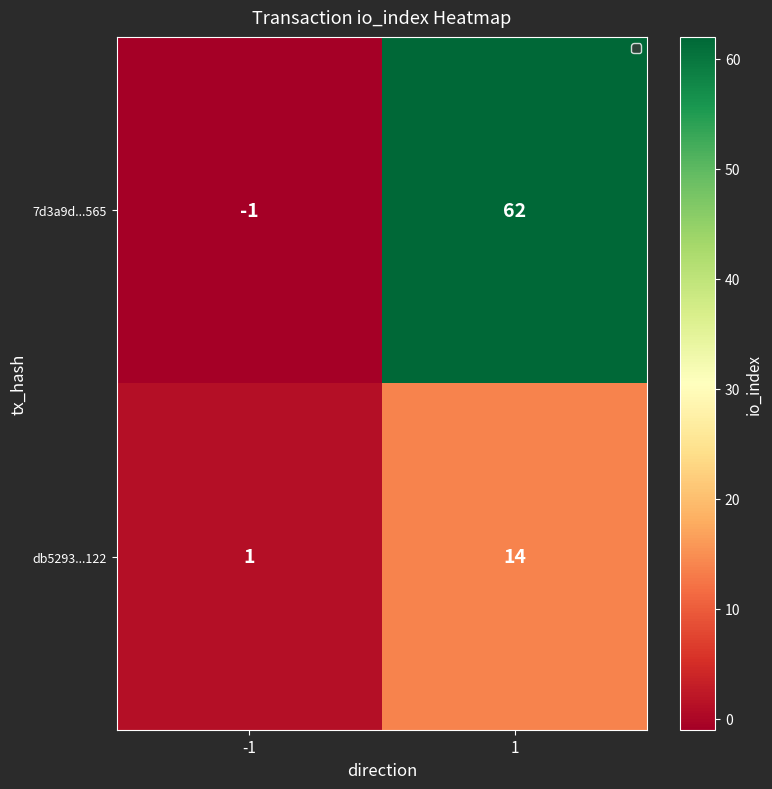

At 1, list the series in order from smallest to largest.

db5293...122, 7d3a9d...565